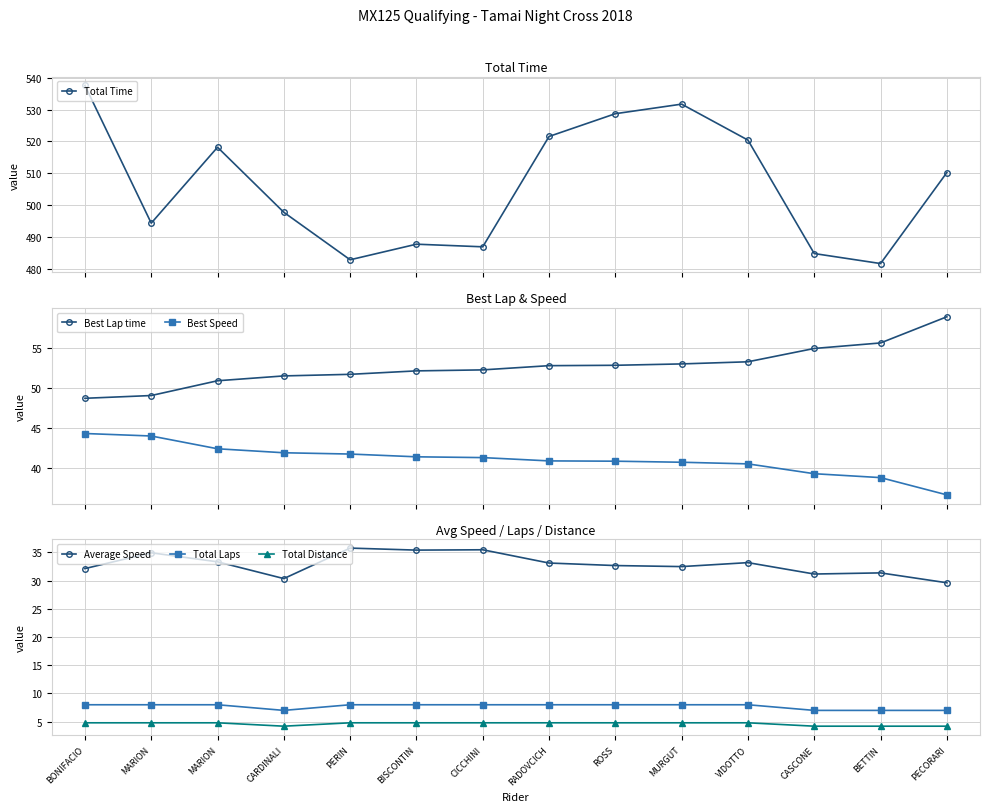

At how many categories does at least one series exceed 445?

14